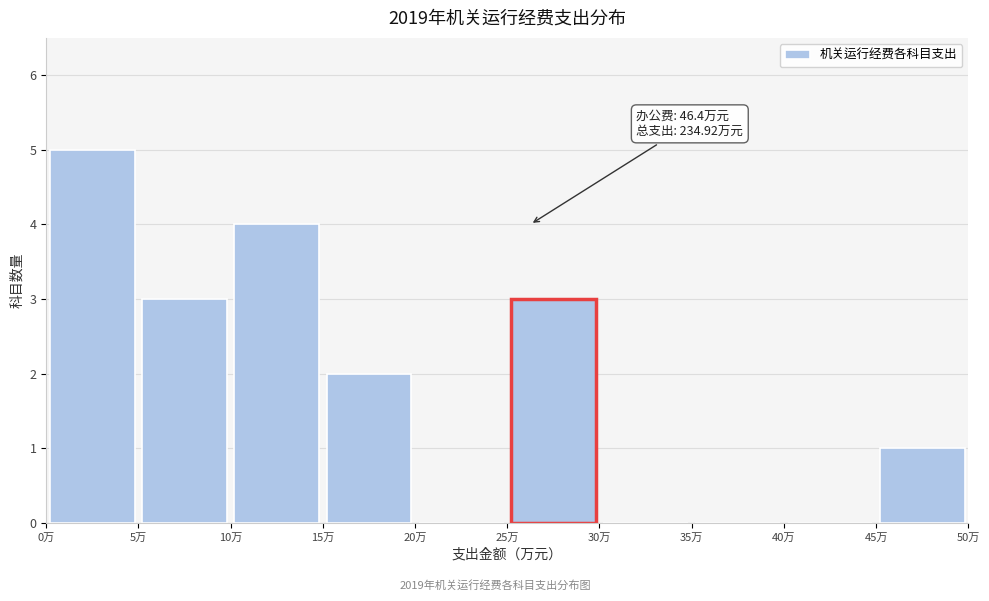

Over which range of the x-axis is the bar tallest?

0 to 5